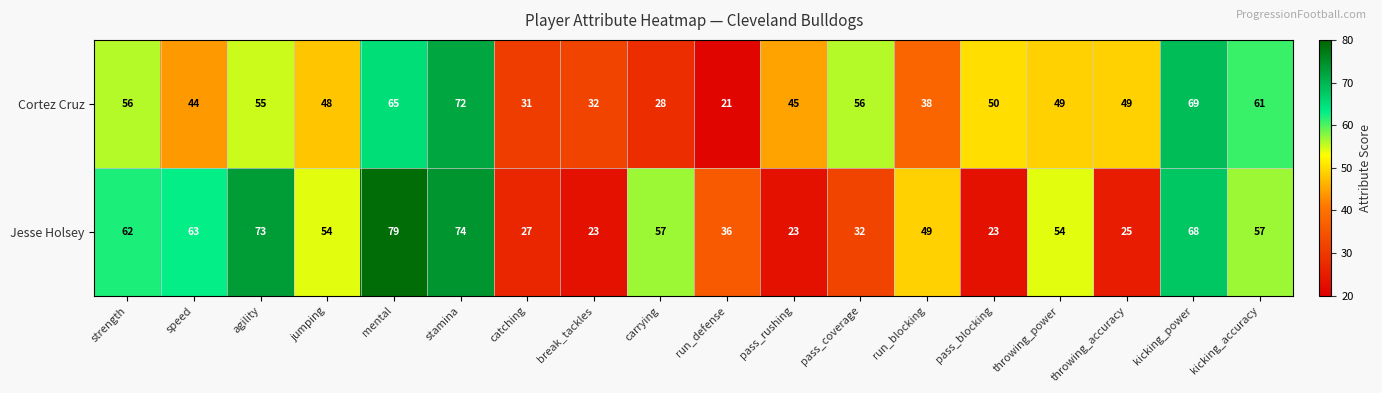

Is it true that Jesse Holsey equals 122 at stamina?

False